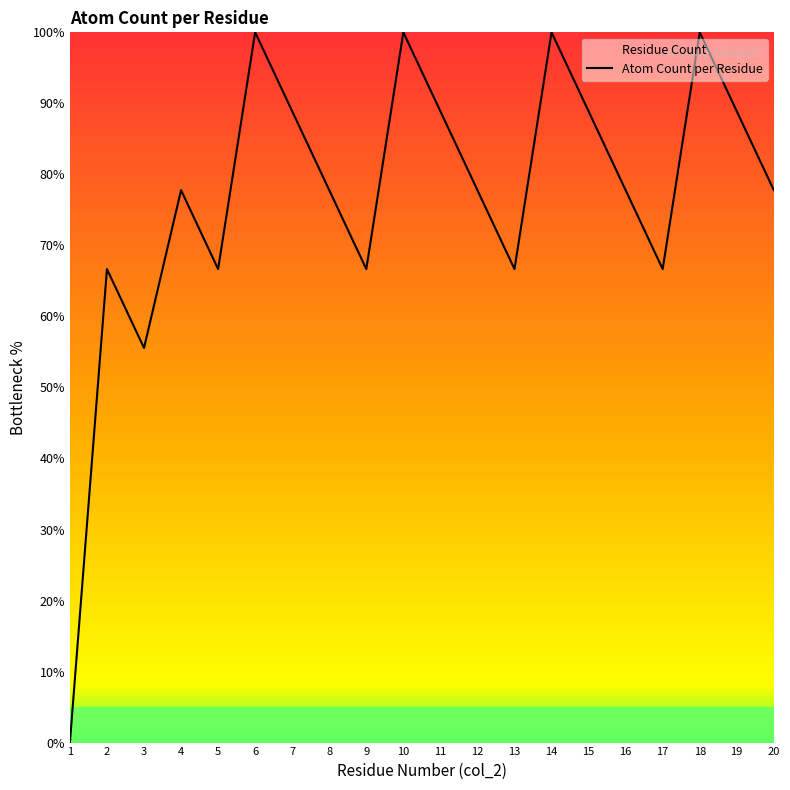

Does the chart have visible grid lines?

No